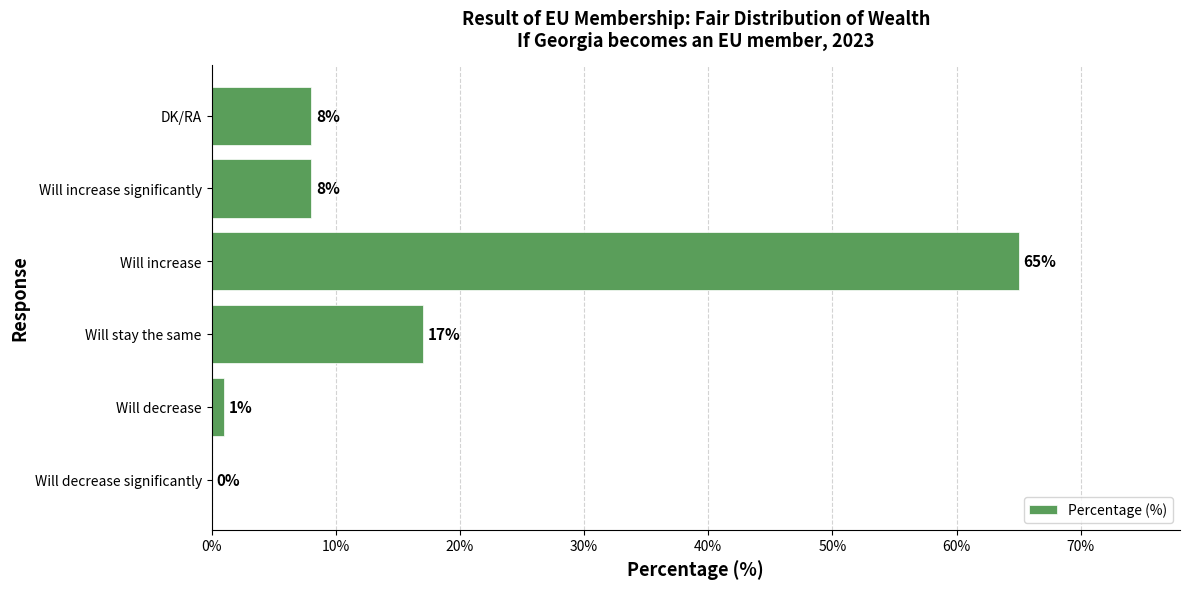

Is it true that the value at Will increase is 65?

True